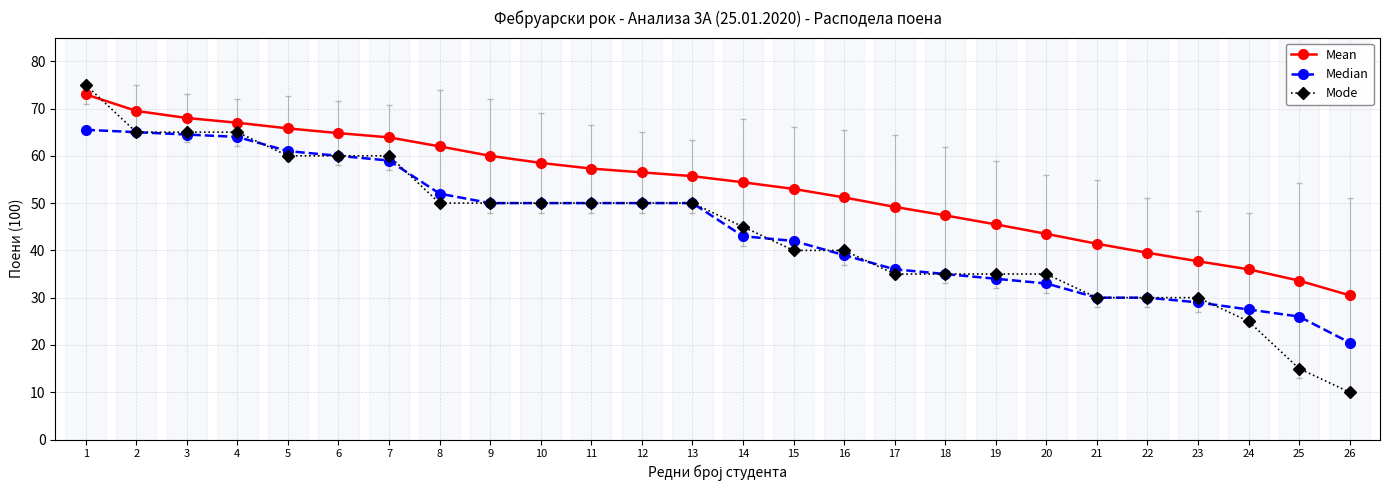

True or false: Mode and Median cross at least once.

True